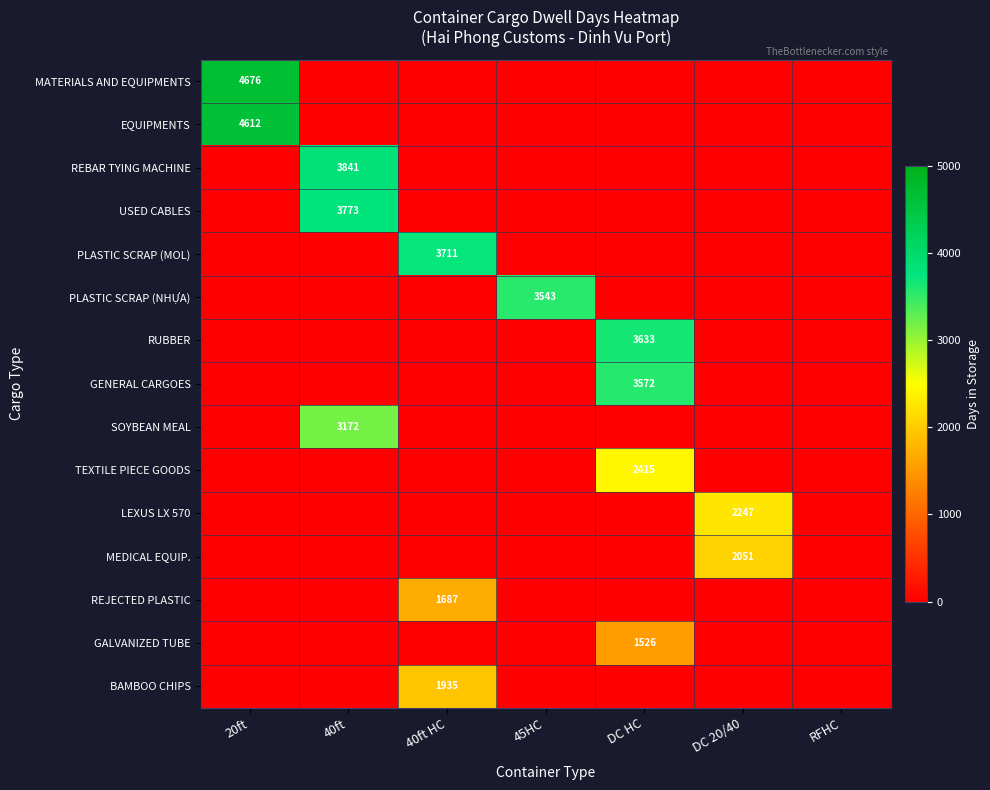

At which category does the chart reach its minimum across all series?

40ft